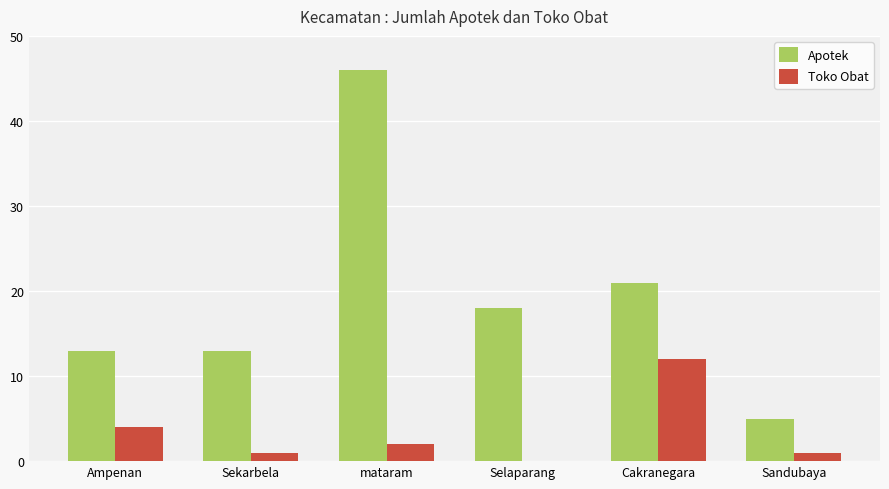

Reading left to right, extract all data points from this chart.

Apotek: 13	13	46	18	21	5
Toko Obat: 4	1	2	0	12	1